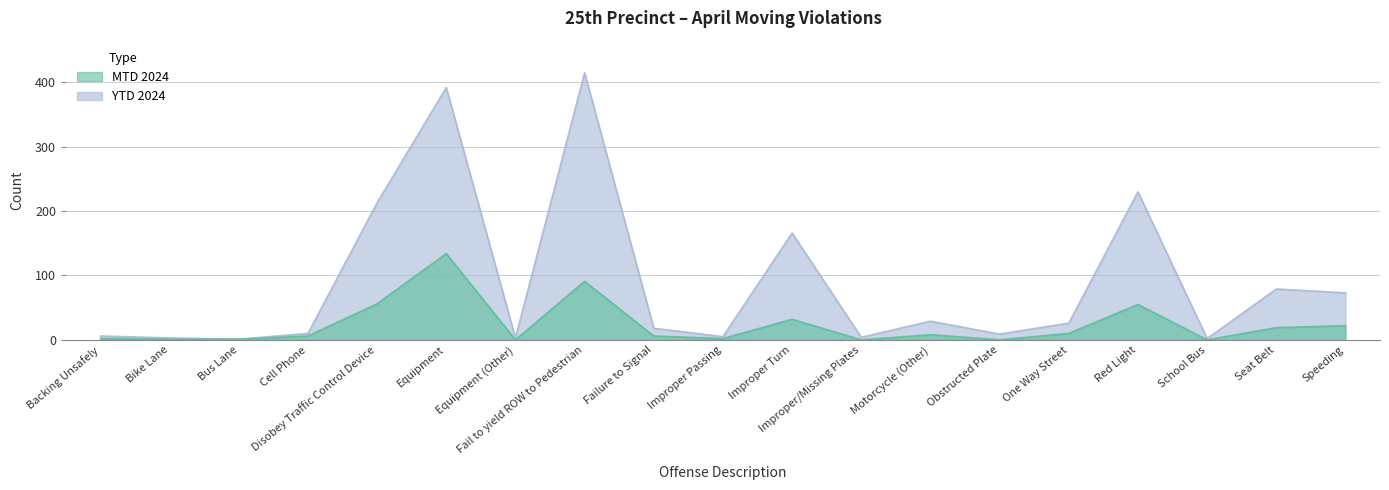

How many interior local peaks does the YTD 2024 series have?

6